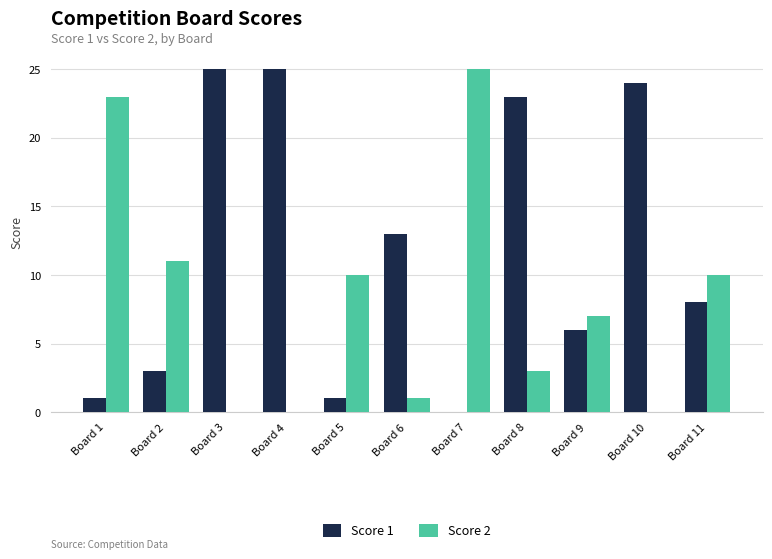

Is the value of Score 1 at Board 1 greater than the value of Score 2 at Board 1?

No